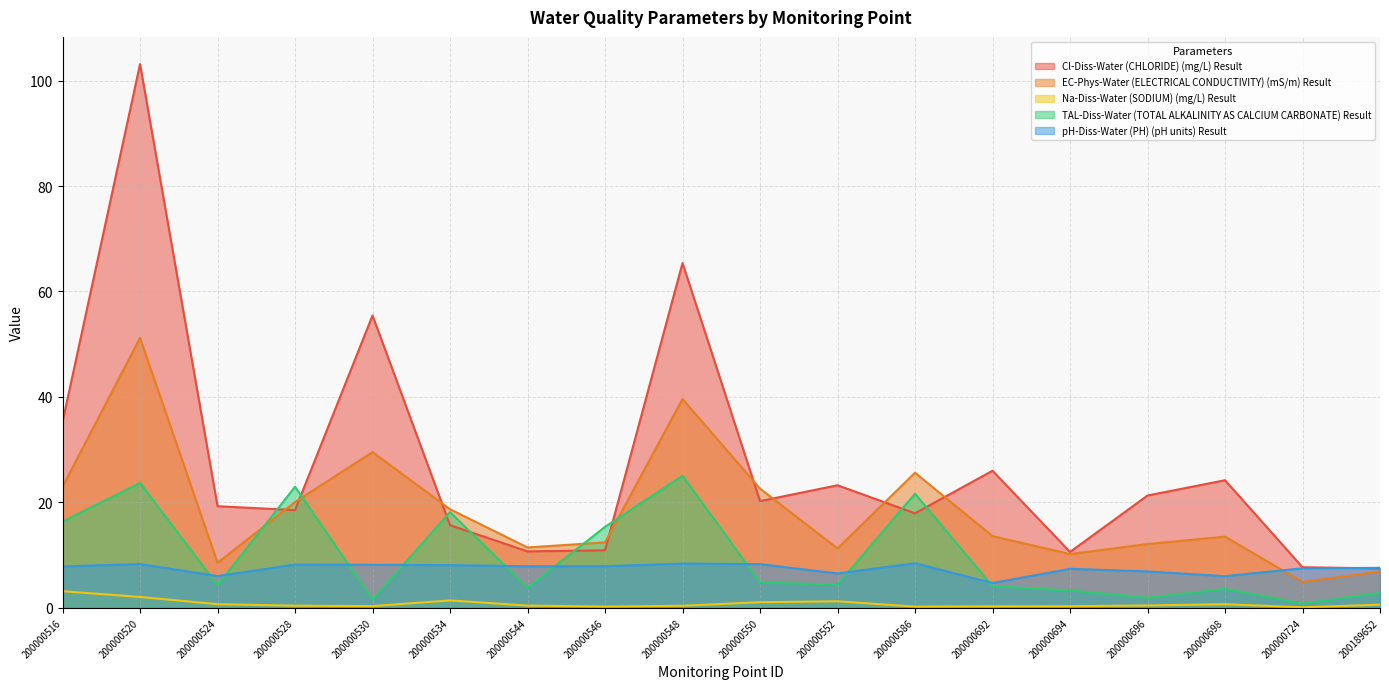

What is the value of the Cl-Diss-Water (CHLORIDE) (mg/L) Result point at the 11th from the left?

23.2